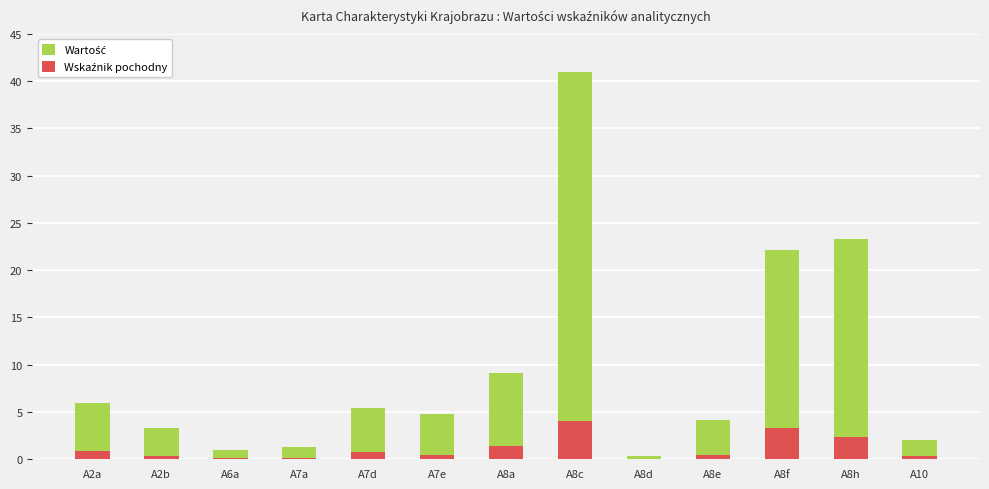

Between A7d and A8c, which is larger?

A8c